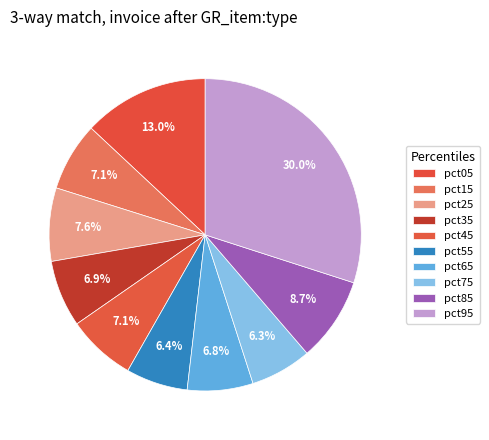

How many segments does this pie chart have?

10